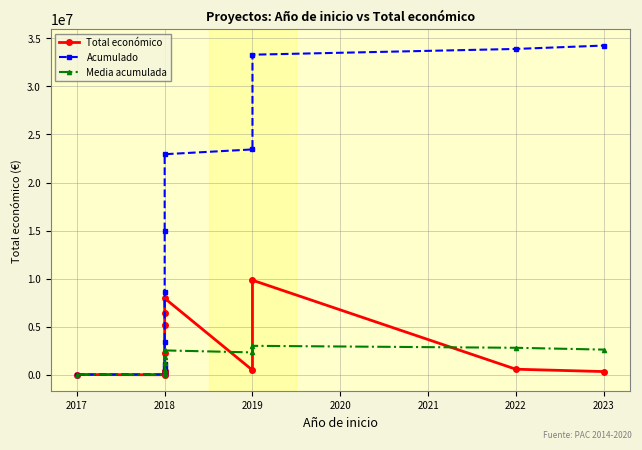

Count the number of categories in the chart.

13